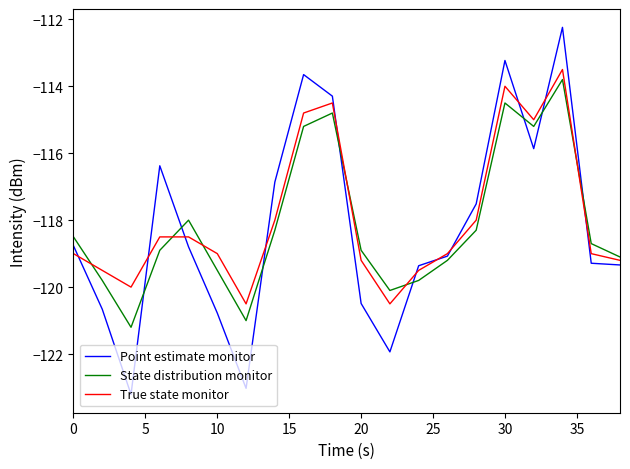

What are all the series names shown in the legend?

Point estimate monitor, State distribution monitor, True state monitor